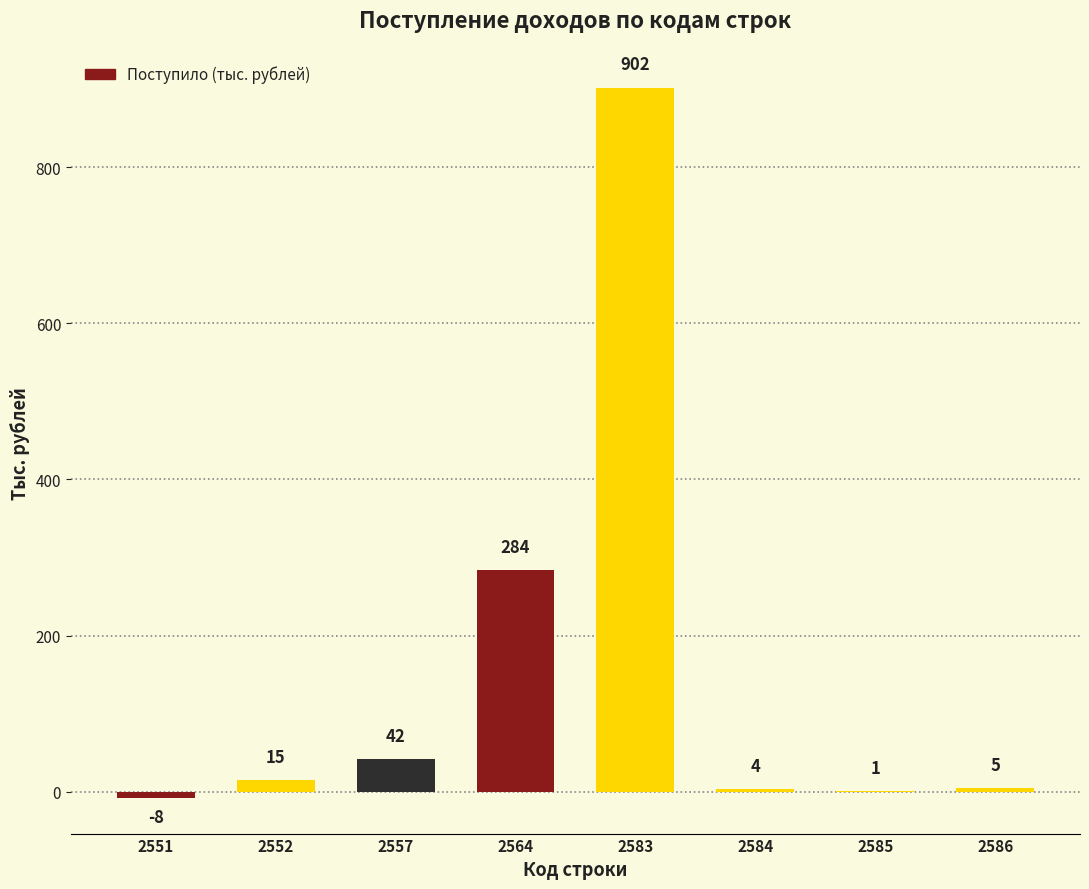

Reading right to left, list all the values displayed in this chart.

2586=5	2585=1	2584=4	2583=902	2564=284	2557=42	2552=15	2551=-8